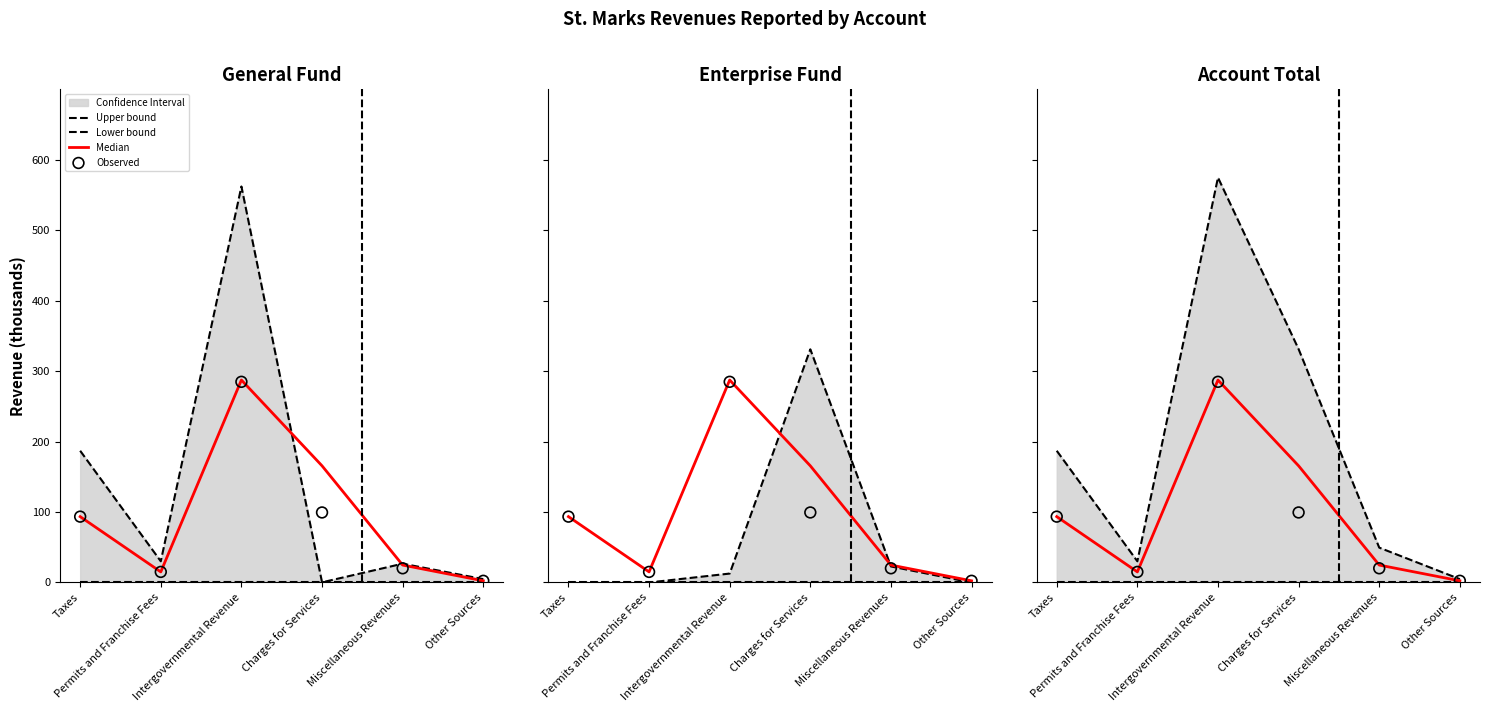

At how many categories does at least one series exceed 454?

1